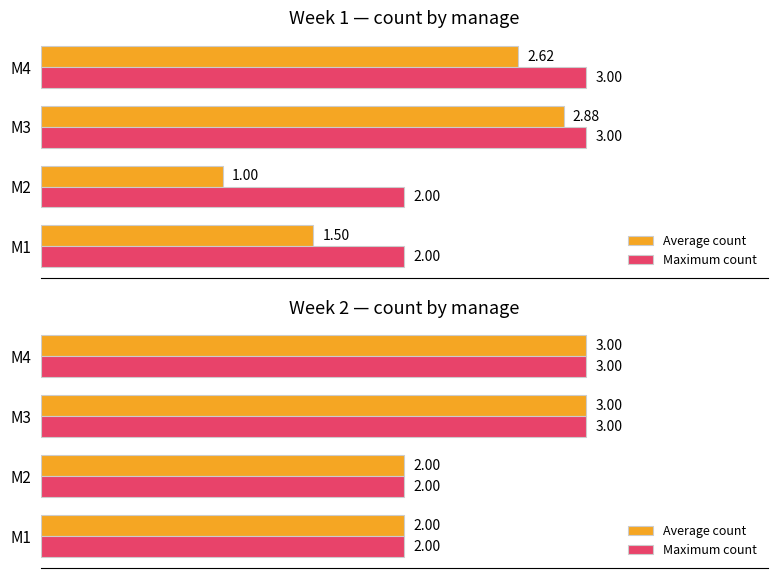

How many groups of bars are there?

4